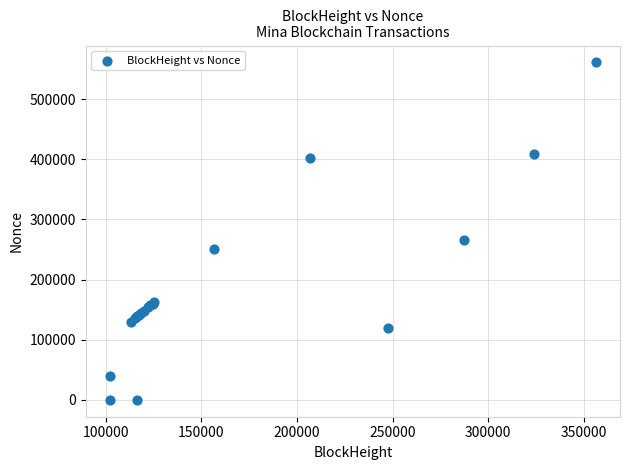

What Y value in the scatter plot is closest to 280574?

266098